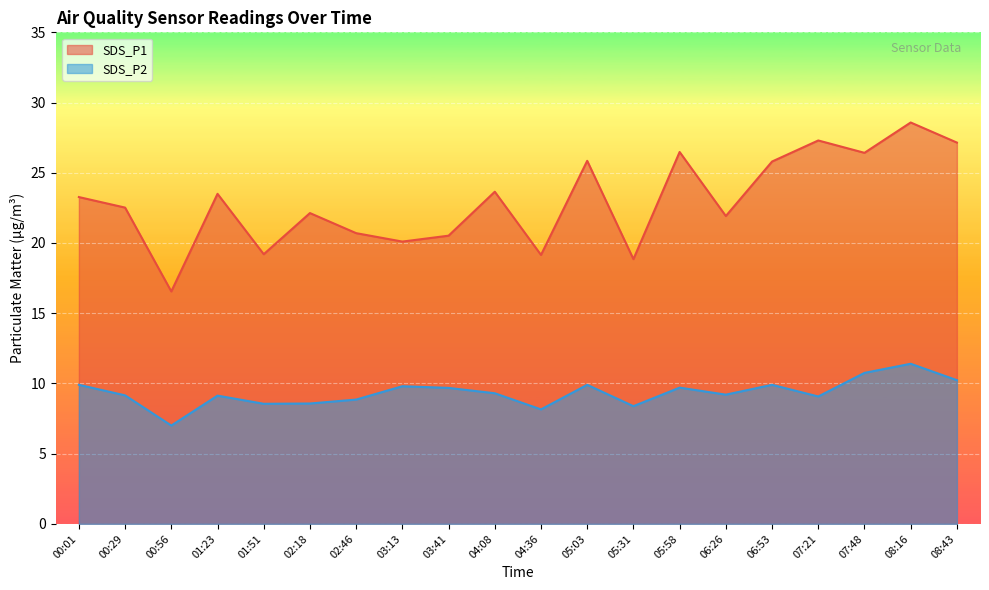

Which category has the highest value in the SDS_P1 series?

08:16